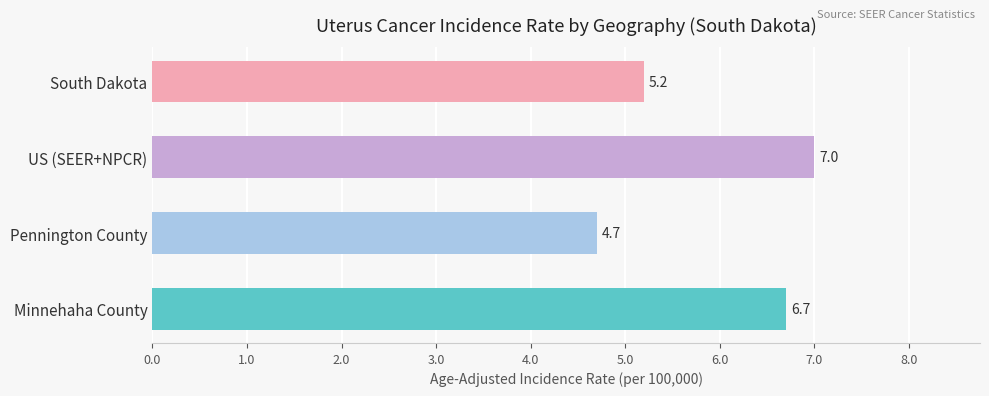

What is the ratio of the value at US (SEER+NPCR) to the value at Pennington County?

1.5